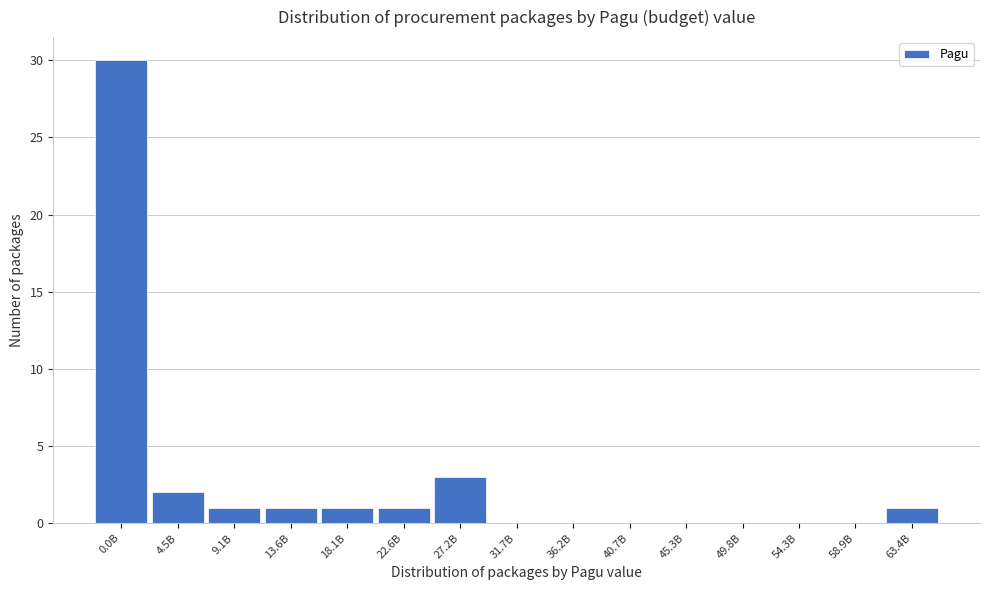

Reading left to right, transcribe all the data shown in this chart.

0.0B=30	4.5B=2	9.1B=1	13.6B=1	18.1B=1	22.6B=1	27.2B=3	31.7B=0	36.2B=0	40.7B=0	45.3B=0	49.8B=0	54.3B=0	58.9B=0	63.4B=1